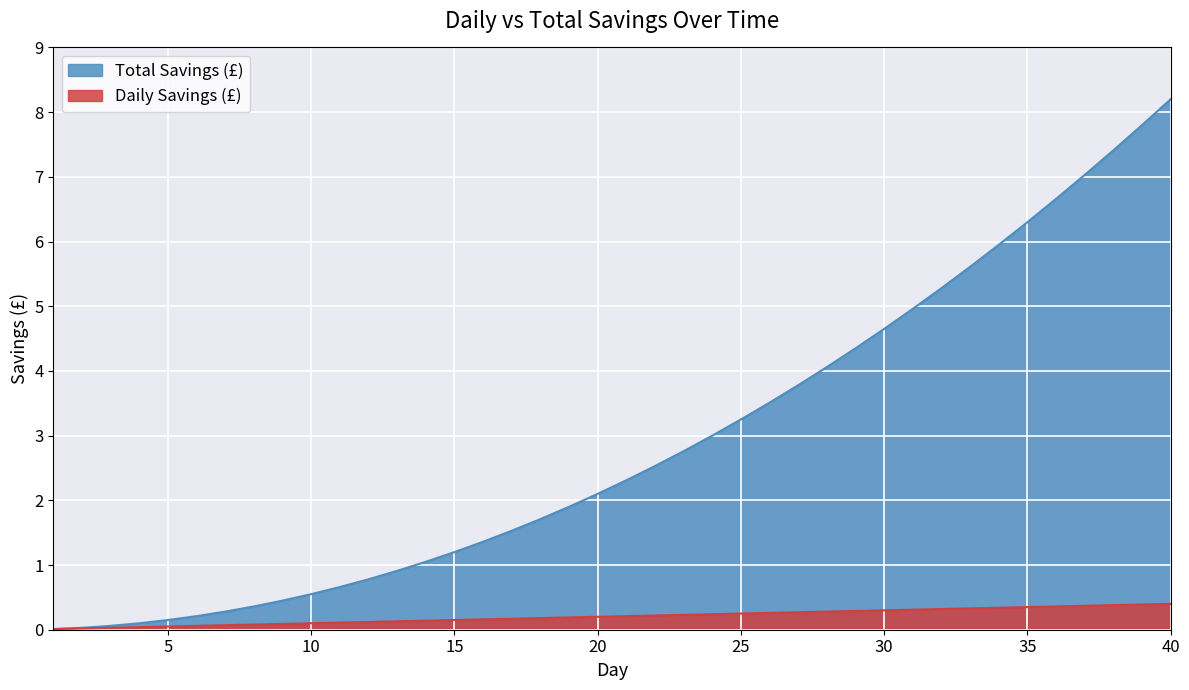

True or false: Daily Savings (£) and Total Savings (£) intersect in this chart.

False